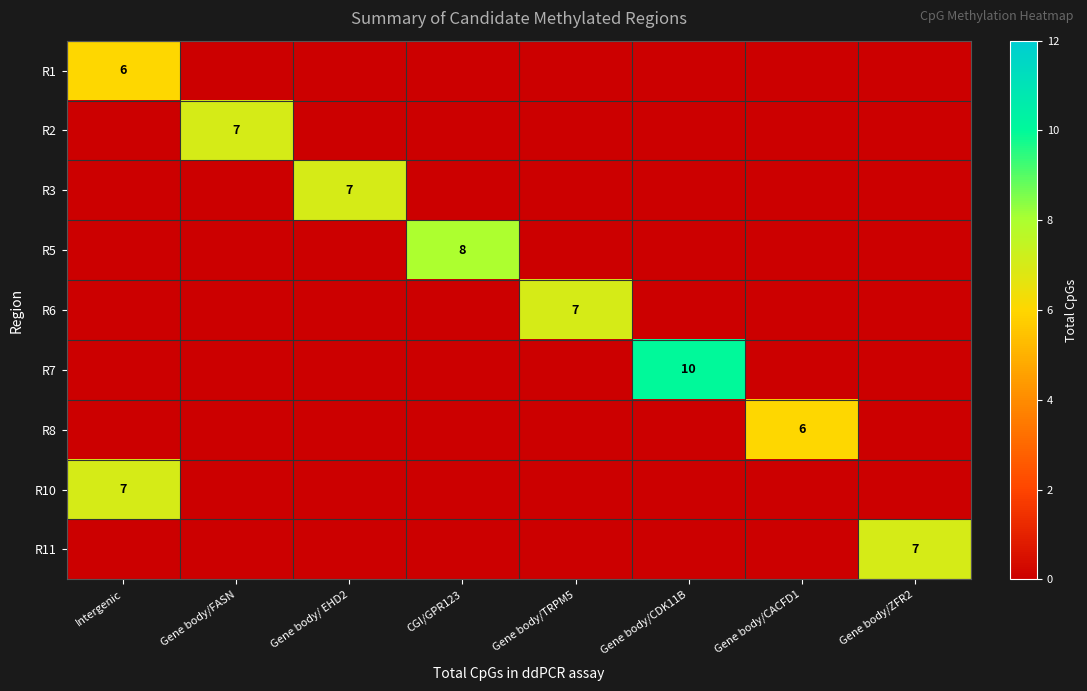

What is the total value across all series at CGI/GPR123?

8